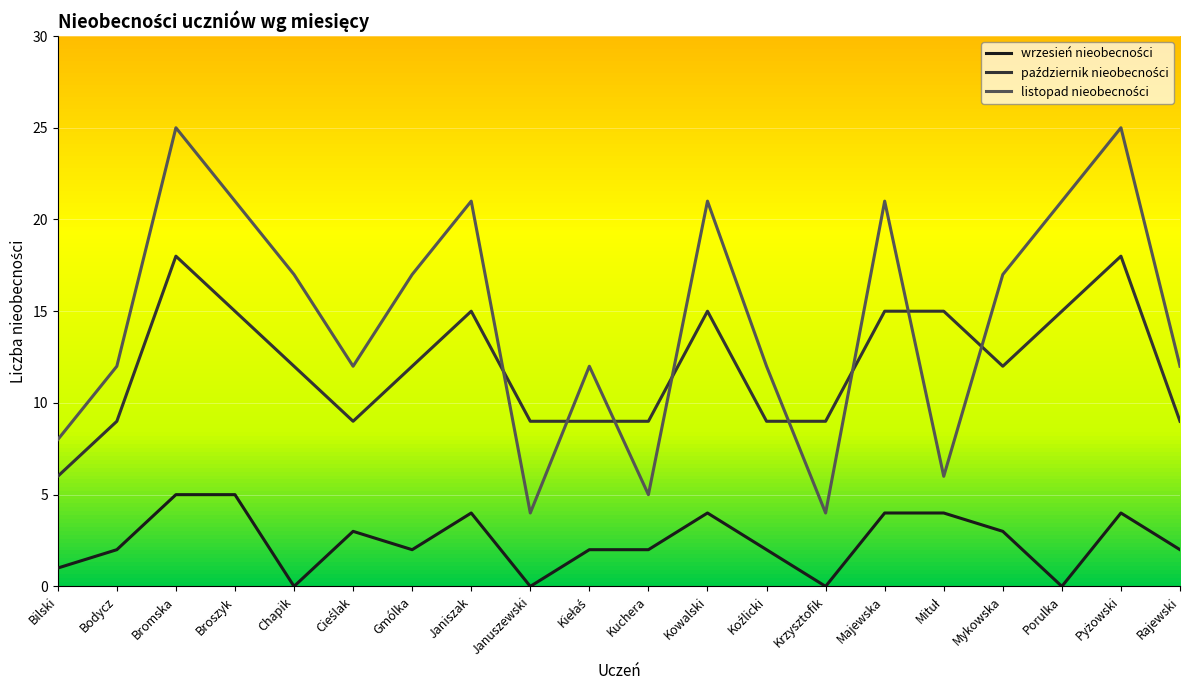

How many distinct data groups are displayed?

3